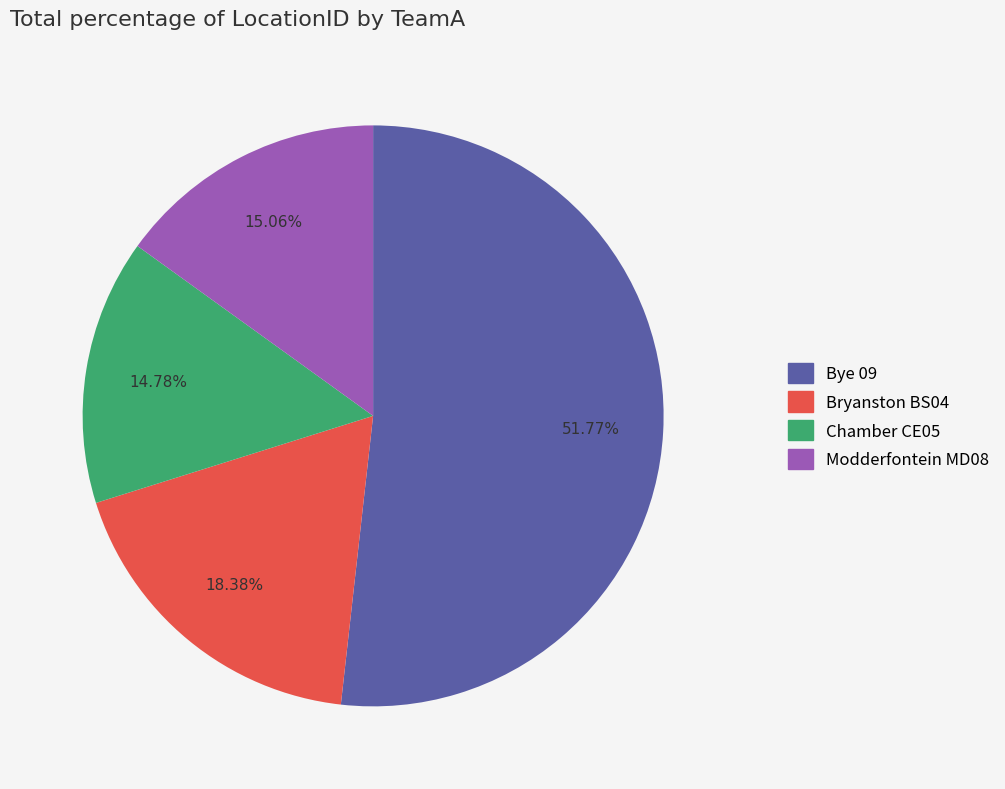

Which has a higher value, Chamber CE05 or Bye 09?

Bye 09